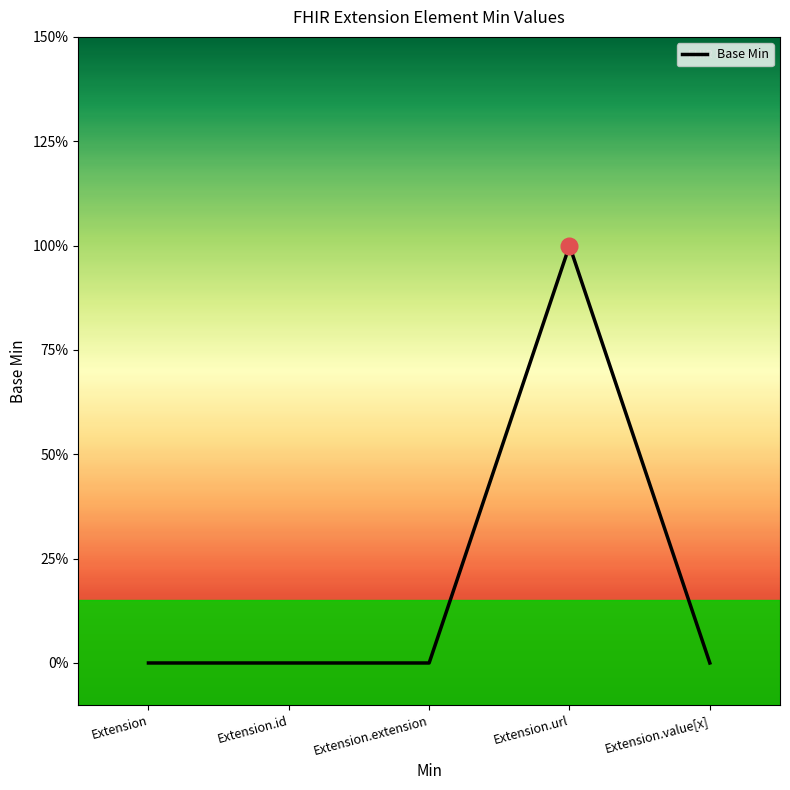

What is the label of the 3rd point from the right?

Extension.extension